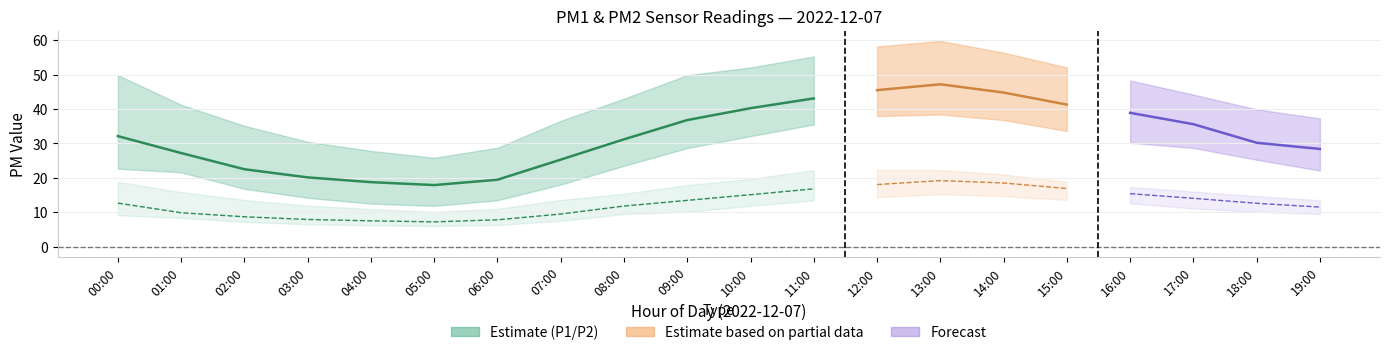

True or false: P1_upper and P2_upper cross at least once.

False